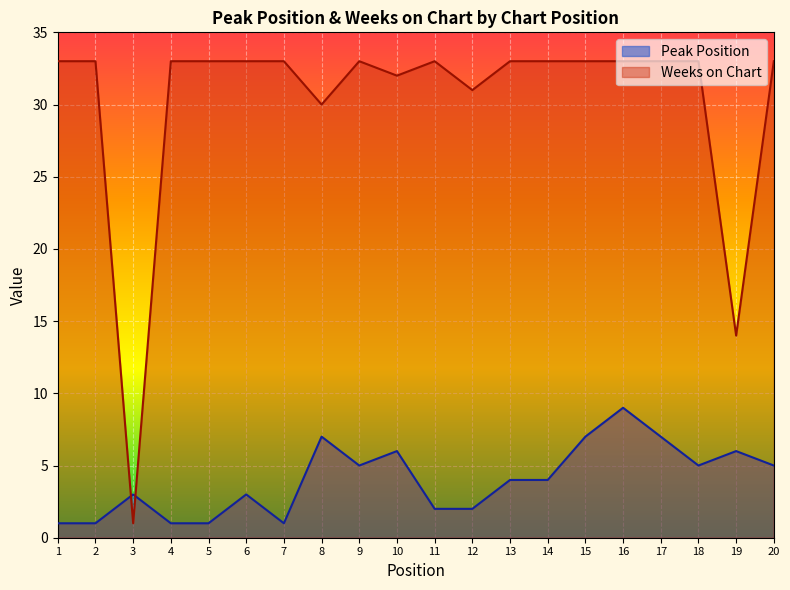

Reading left to right, list all the values displayed in this chart.

Peak Position: 1=1	2=1	3=3	4=1	5=1	6=3	7=1	8=7	9=5	10=6	11=2	12=2	13=4	14=4	15=7	16=9	17=7	18=5	19=6	20=5
Weeks on Chart: 1=33	2=33	3=1	4=33	5=33	6=33	7=33	8=30	9=33	10=32	11=33	12=31	13=33	14=33	15=33	16=33	17=33	18=33	19=14	20=33